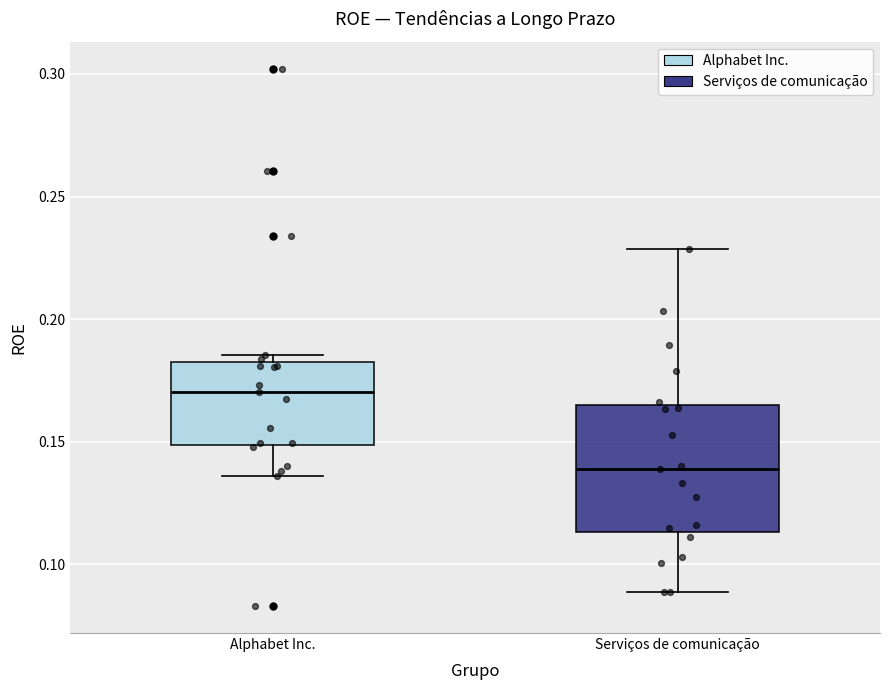

Which box has the highest median line?

Alphabet Inc.